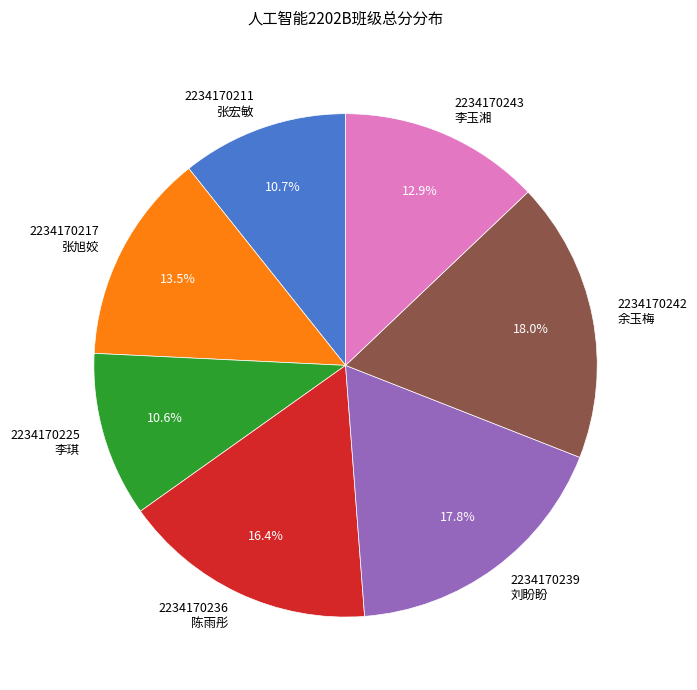

Count the number of slices in the pie.

7